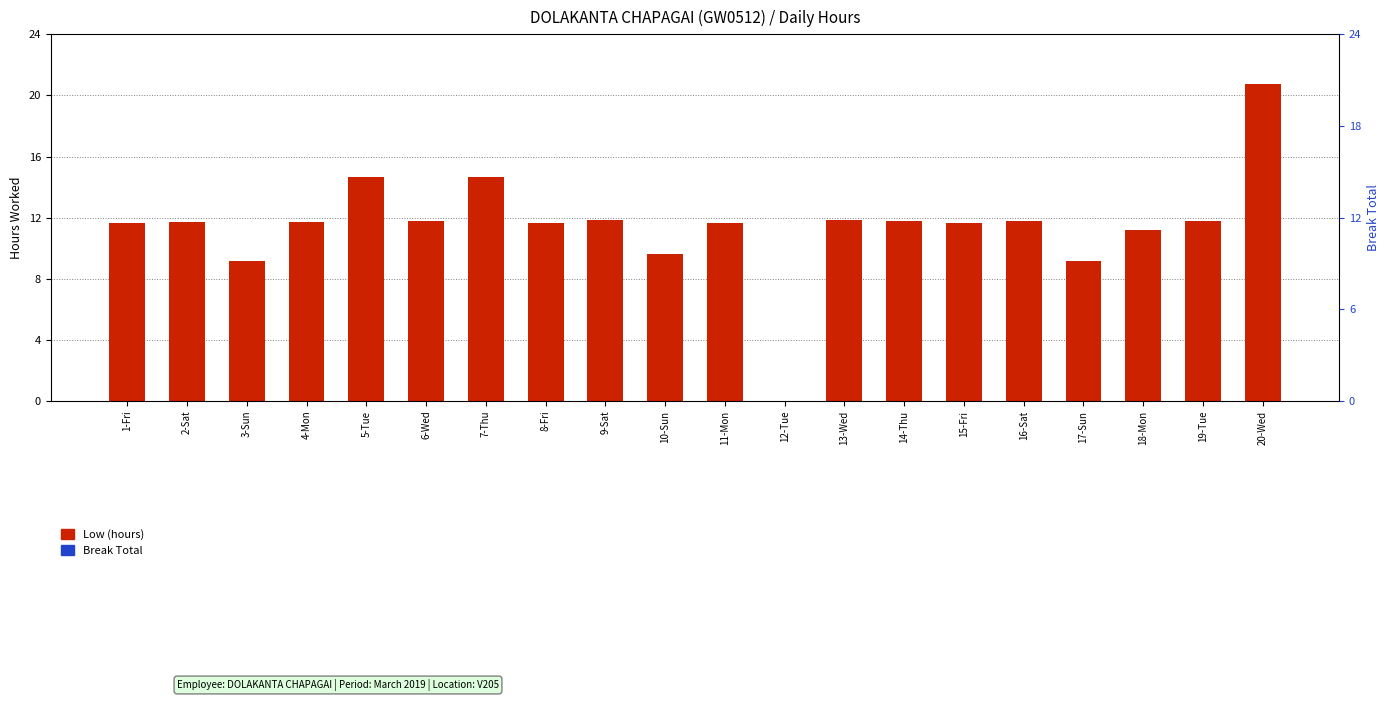

Rank the categories by Break Total value from highest to lowest.

1-Fri, 2-Sat, 3-Sun, 4-Mon, 5-Tue, 6-Wed, 7-Thu, 8-Fri, 9-Sat, 10-Sun, 11-Mon, 12-Tue, 13-Wed, 14-Thu, 15-Fri, 16-Sat, 17-Sun, 18-Mon, 19-Tue, 20-Wed